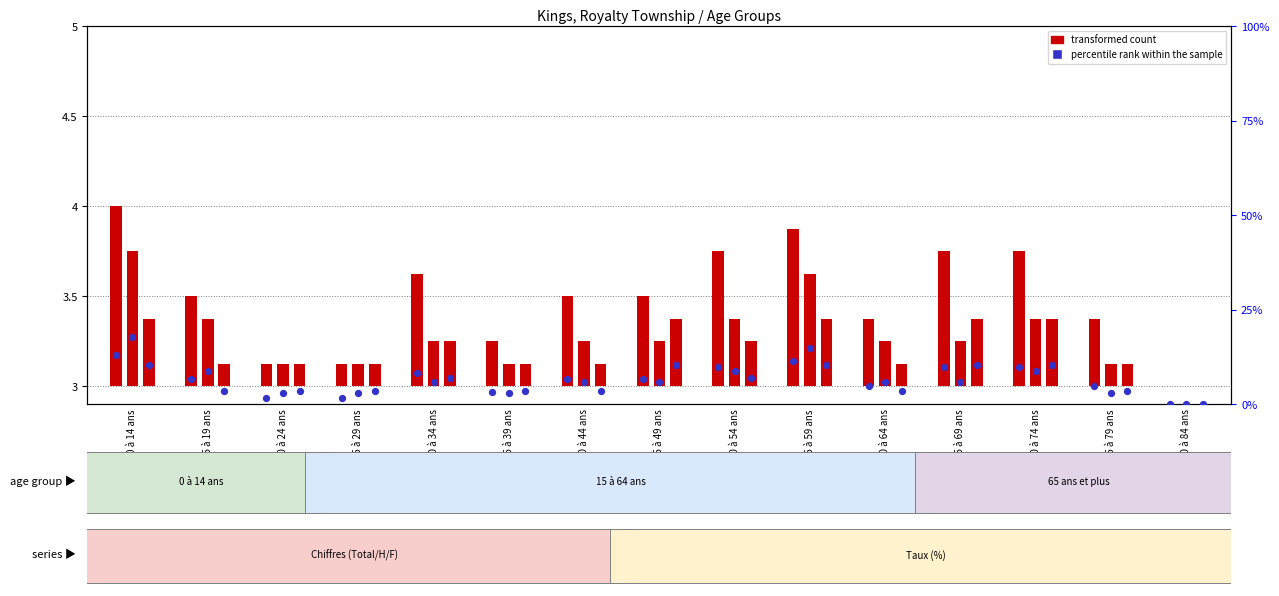

Which series reaches the maximum Y coordinate?

percentile rank within the sample